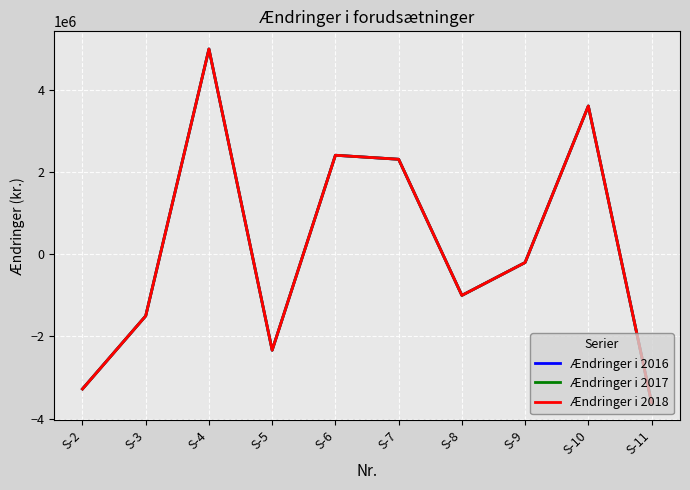

What is the maximum value for Ændringer i 2016?

5000000